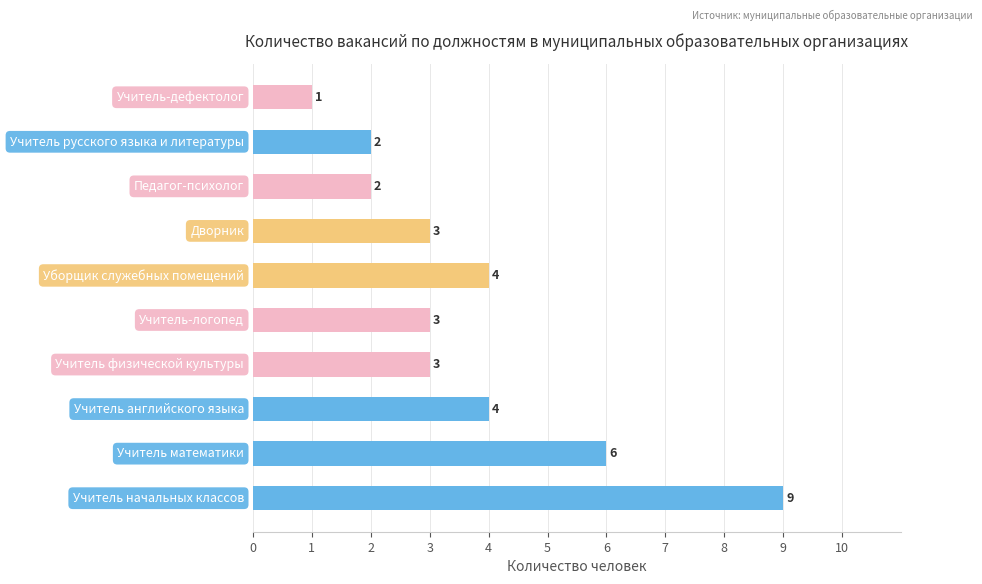

Does the chart contain any negative values?

No